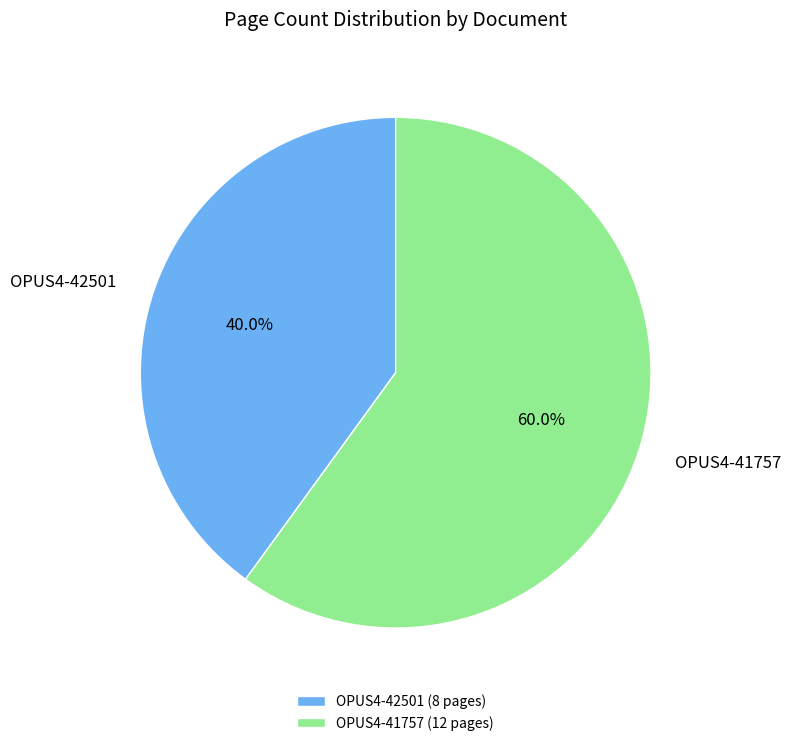

How many segments does this pie chart have?

2